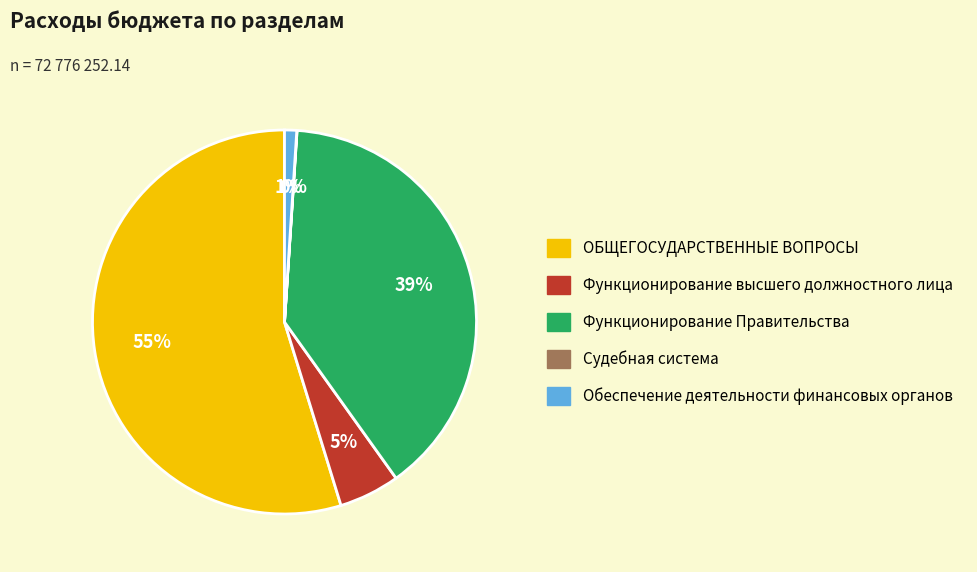

What percentage is the Функционирование высшего должностного лица slice, to the nearest percent?

5%